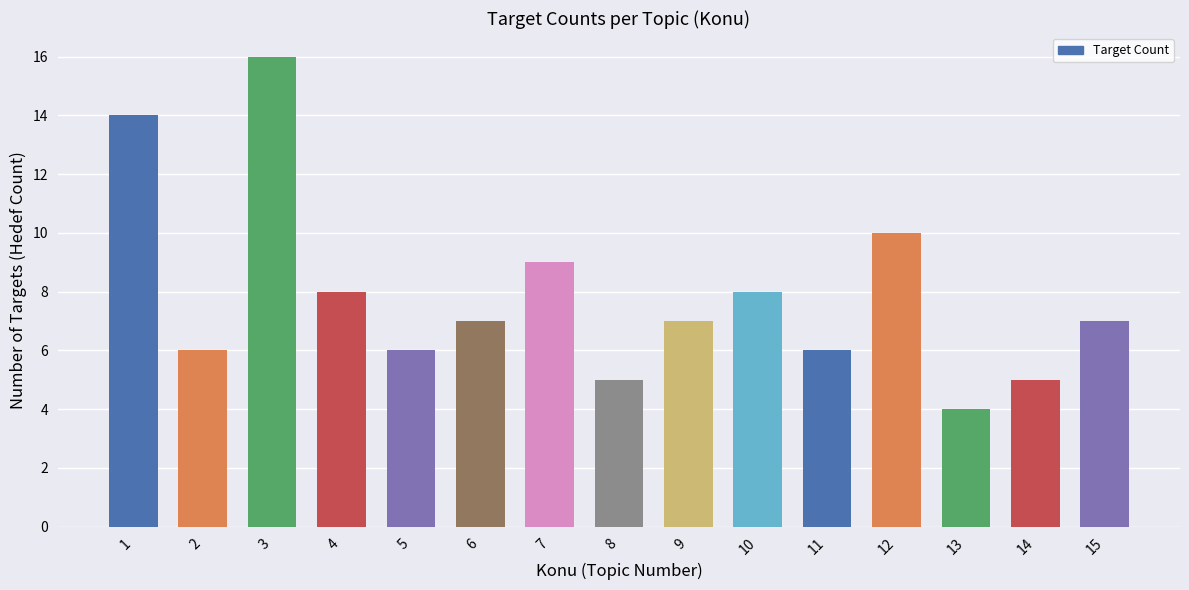

Where is the data nearest to the value 10?

12